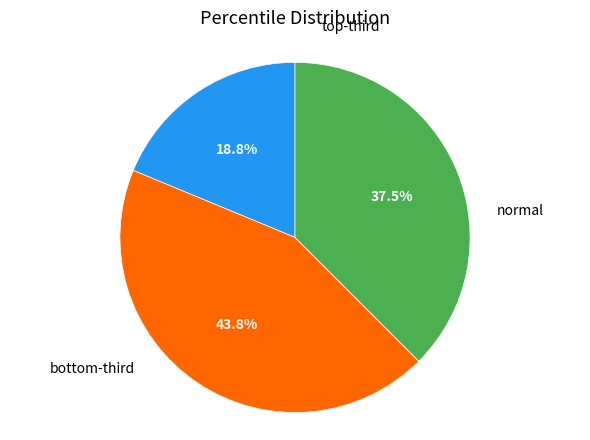

Is there a majority slice in this chart?

No